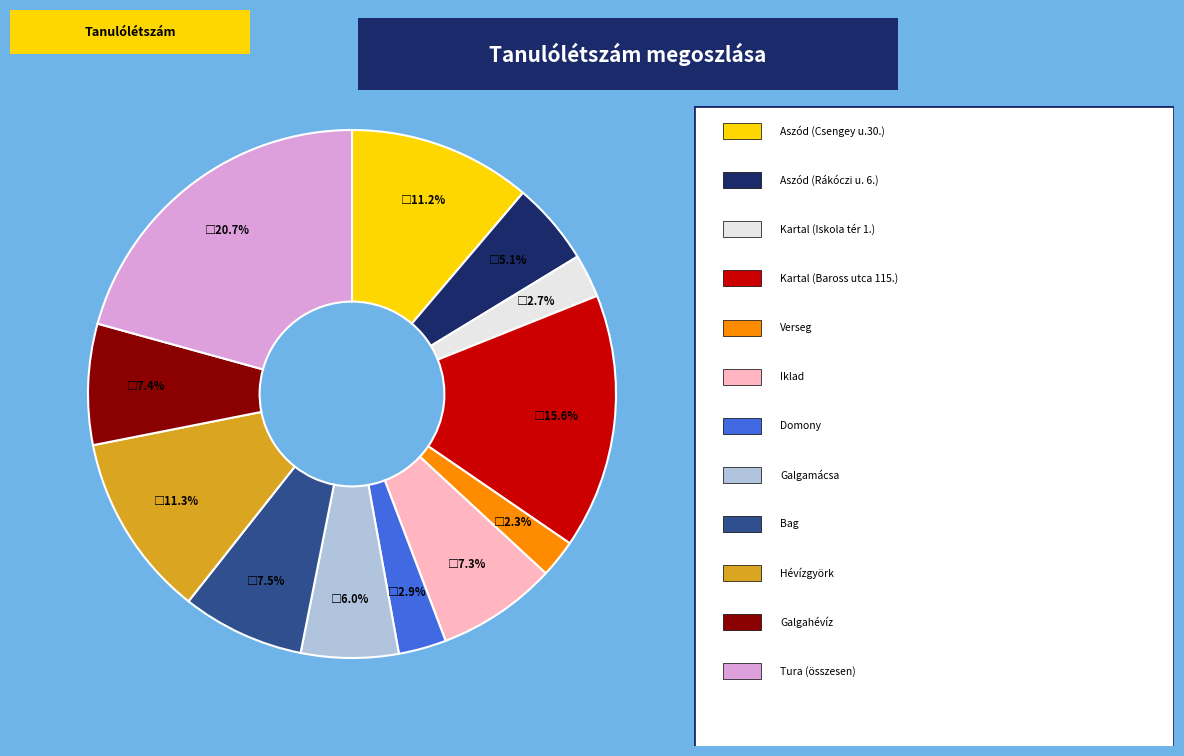

Is there any slice that represents more than half of the pie?

No